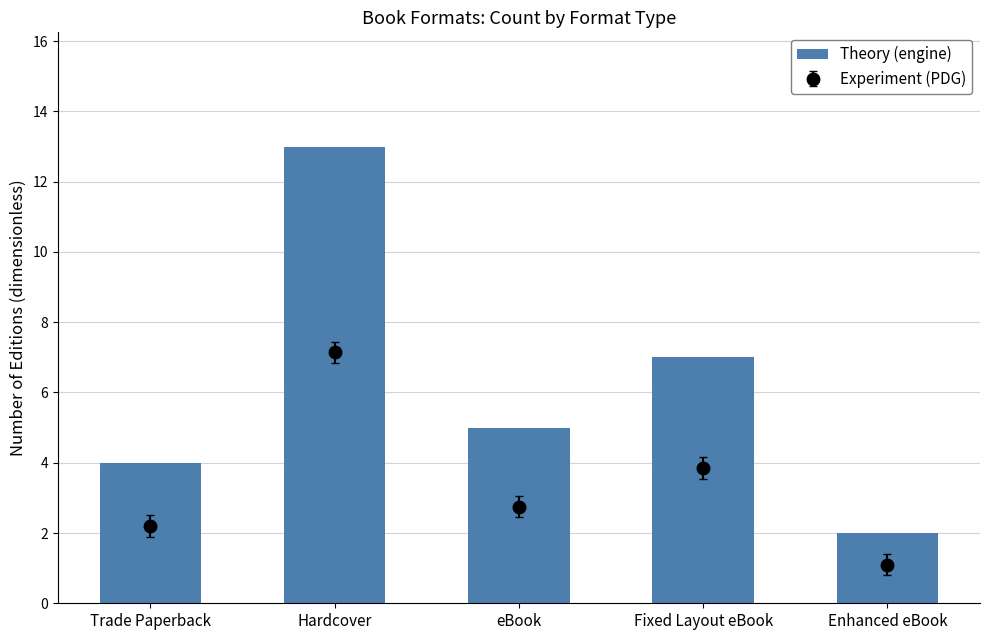

What value does the data have at eBook?

5